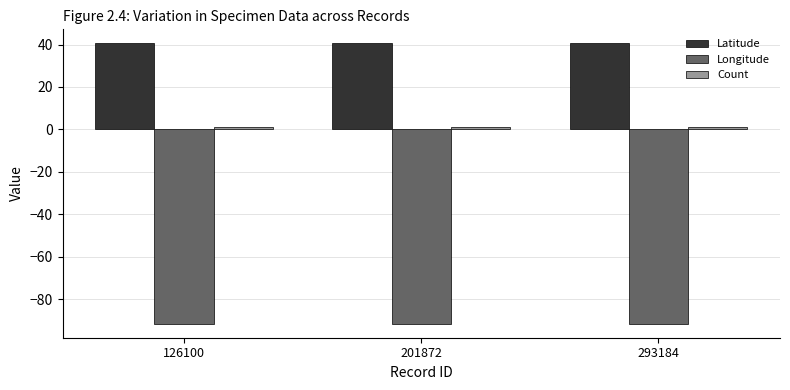

What is the minimum value shown in the chart?

-91.6